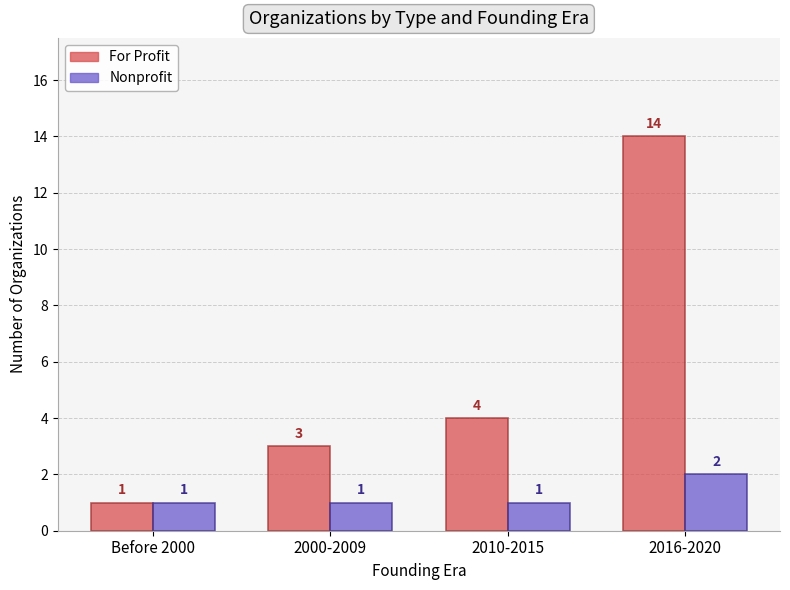

At which label is For Profit closest to 7?

2010-2015